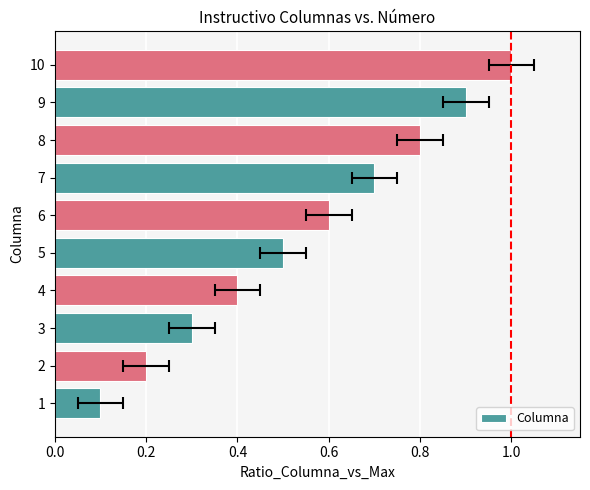

The chart shows a value of 0.2 at 7. True or false?

False